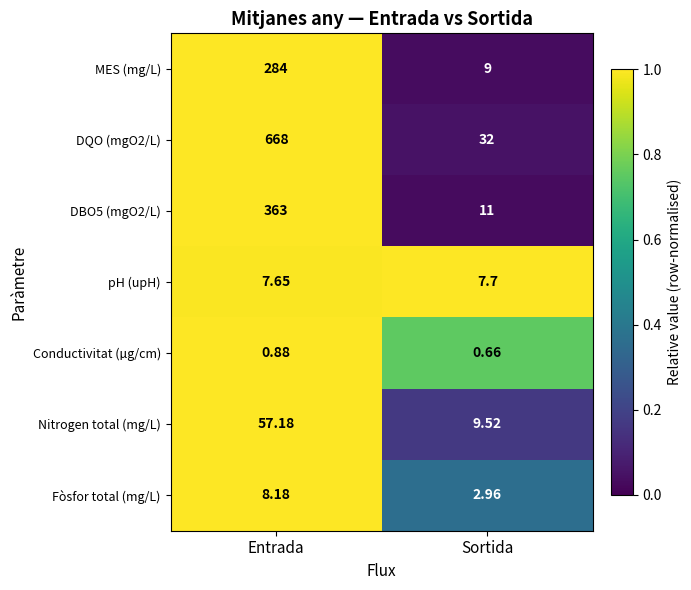

At which category does the chart reach its minimum across all series?

Sortida